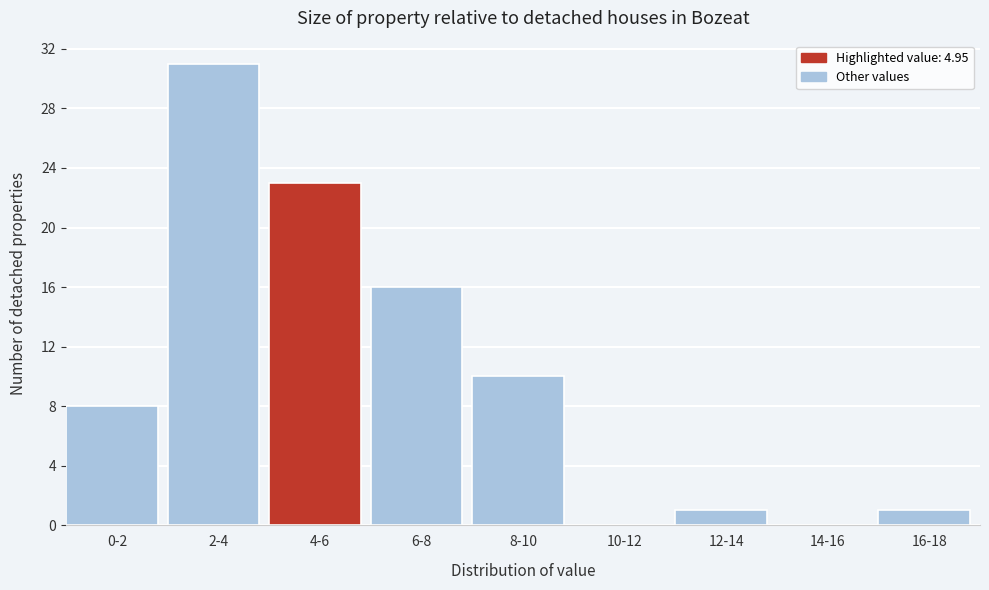

Reading left to right, what are all the values shown in this chart?

0-2=8	2-4=31	4-6=23	6-8=16	8-10=10	10-12=0	12-14=1	14-16=0	16-18=1